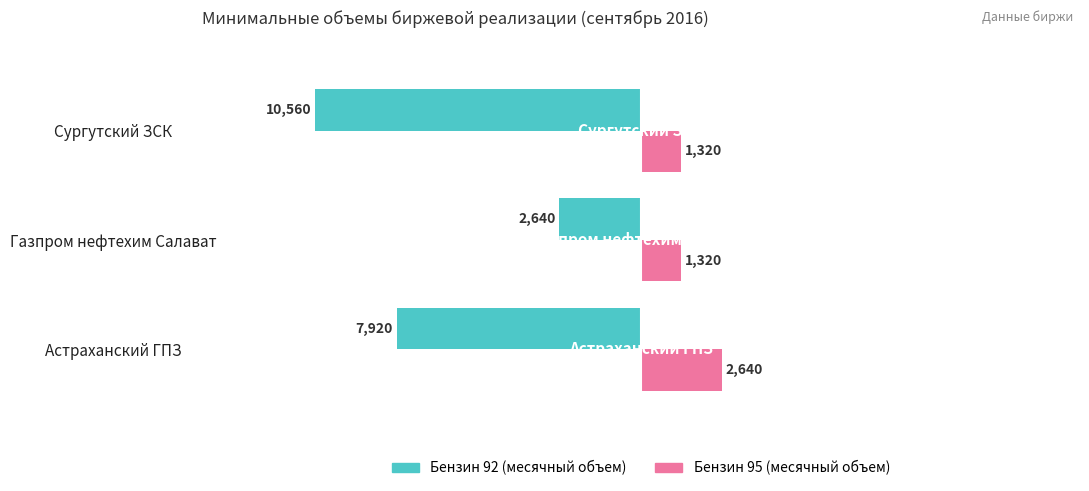

How many series are shown in this chart?

2